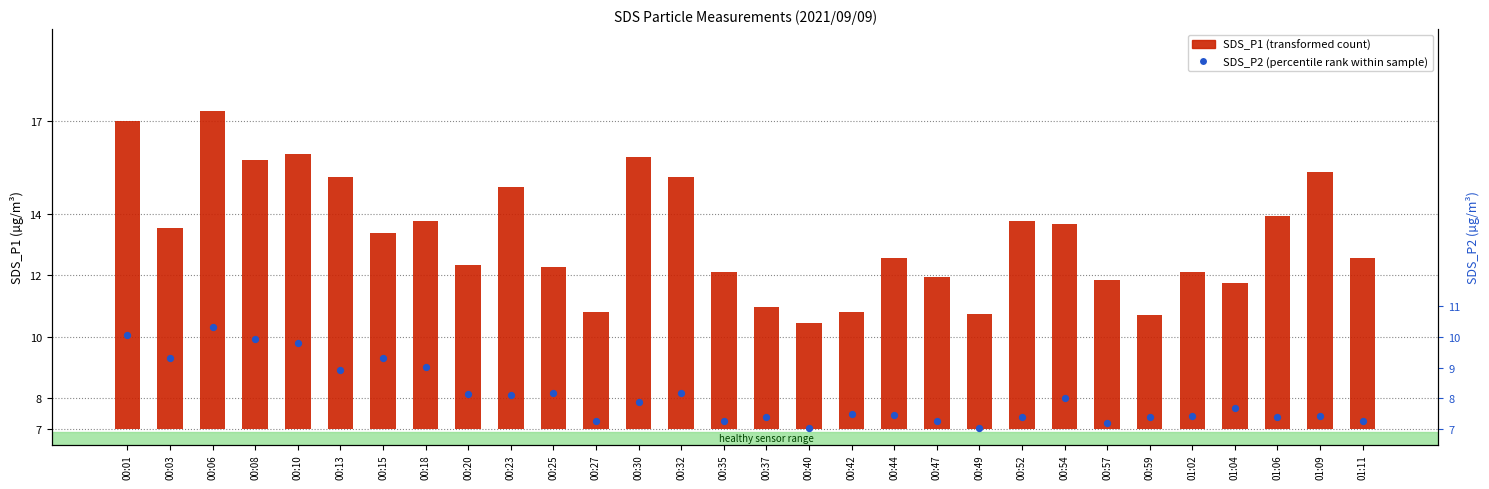

What are all the series names shown in the legend?

SDS_P1 (transformed count), SDS_P2 (percentile rank within sample)